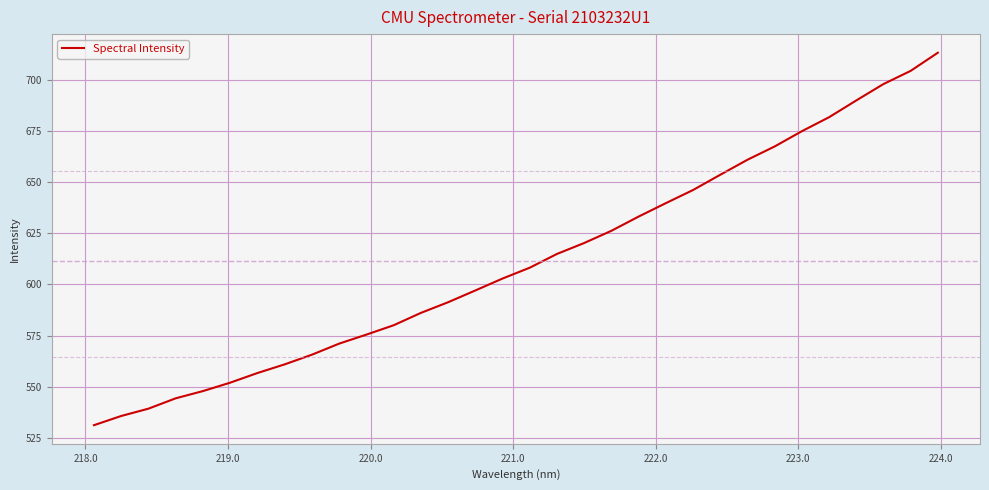

What is the maximum value shown in the chart?

713.1